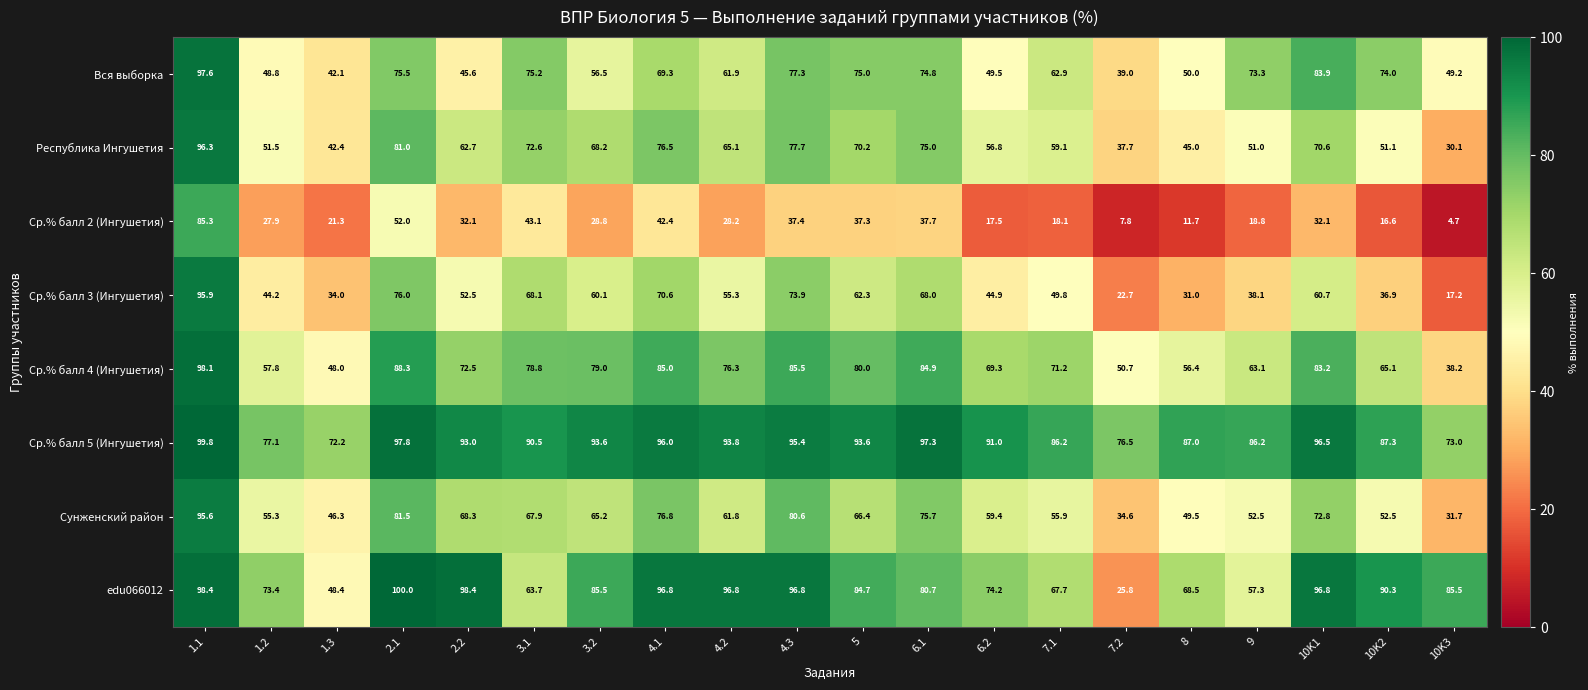

At 1.2, list the series in order from largest to smallest.

Ср.% балл 5 (Ингушетия), edu066012, Ср.% балл 4 (Ингушетия), Сунженский район, Республика Ингушетия, Вся выборка, Ср.% балл 3 (Ингушетия), Ср.% балл 2 (Ингушетия)